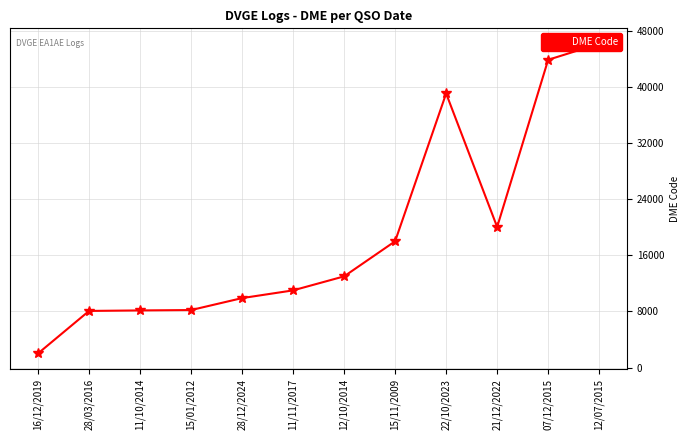

Where is the data nearest to the value 24096?

21/12/2022